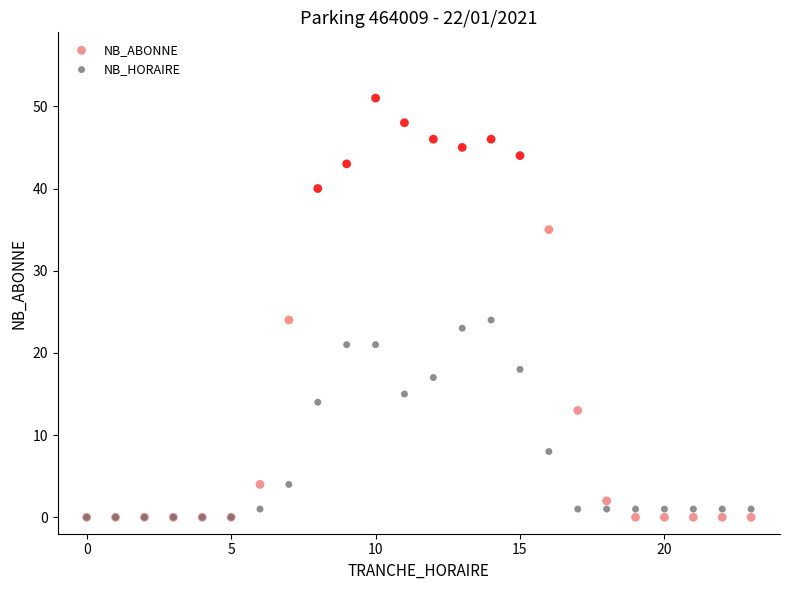

In the NB_HORAIRE series, what Y value is closest to 12?

14